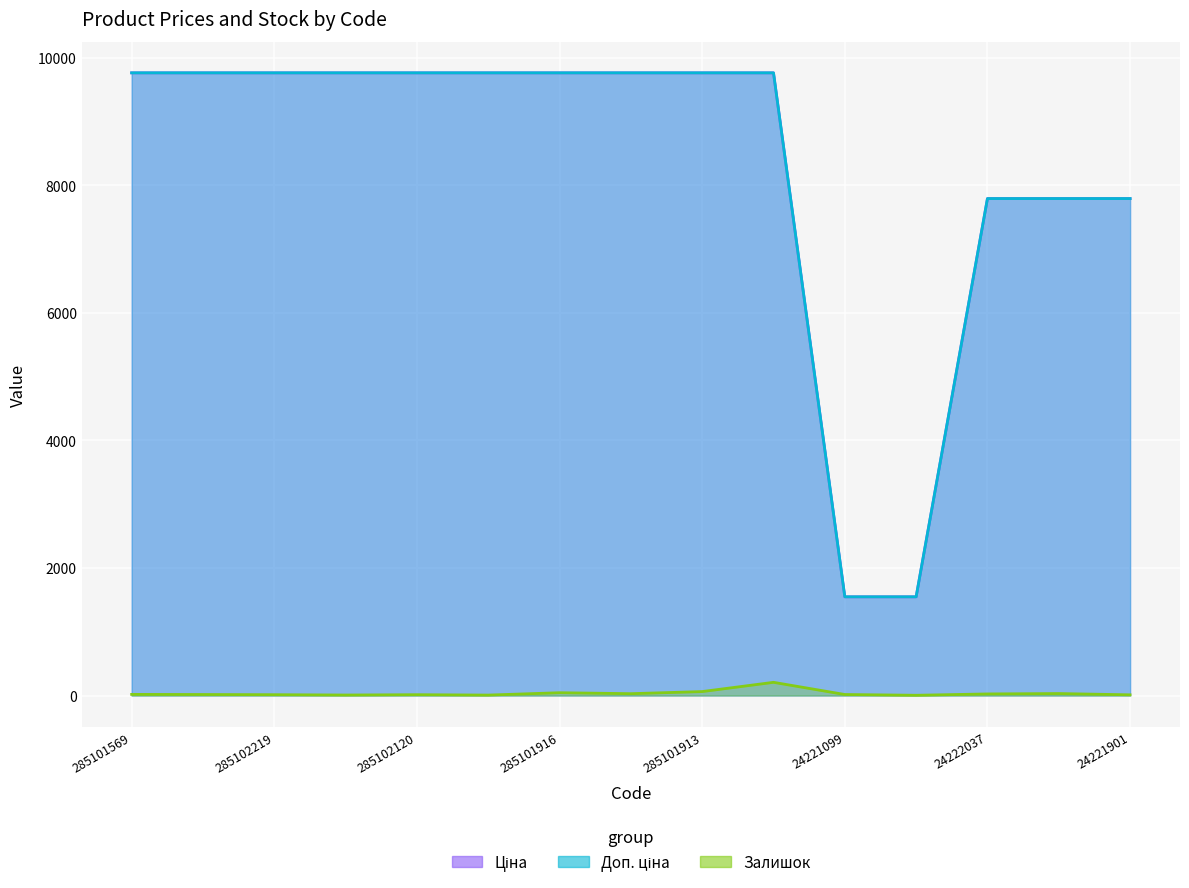

What is the sum of all Залишок values?

504.0